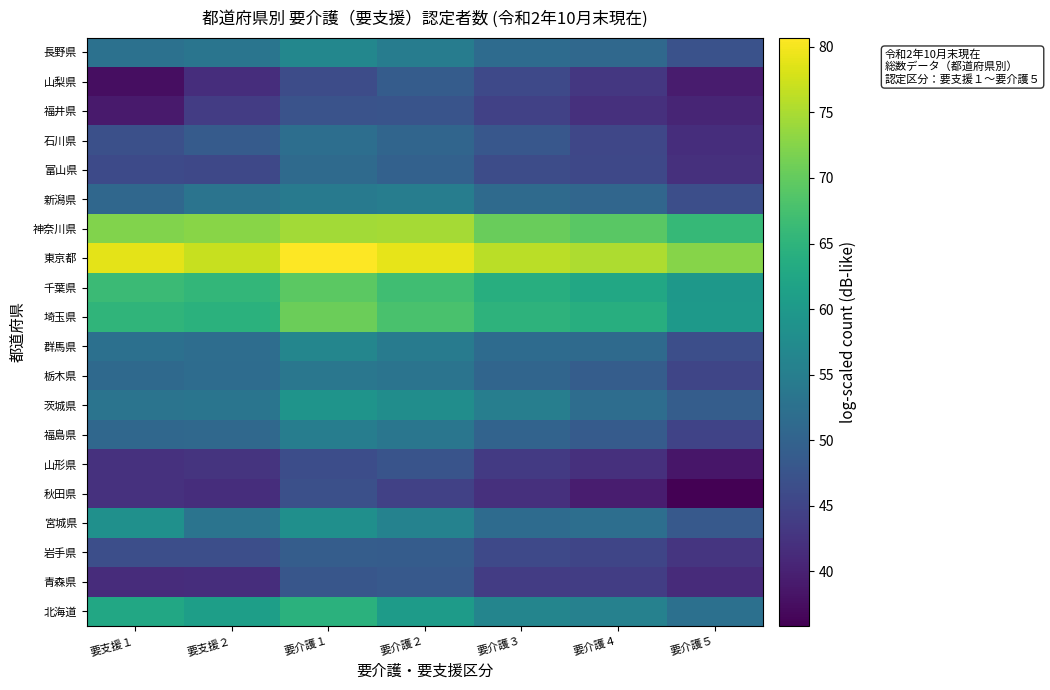

What is the total value across all series at 要支援１?

1056.5